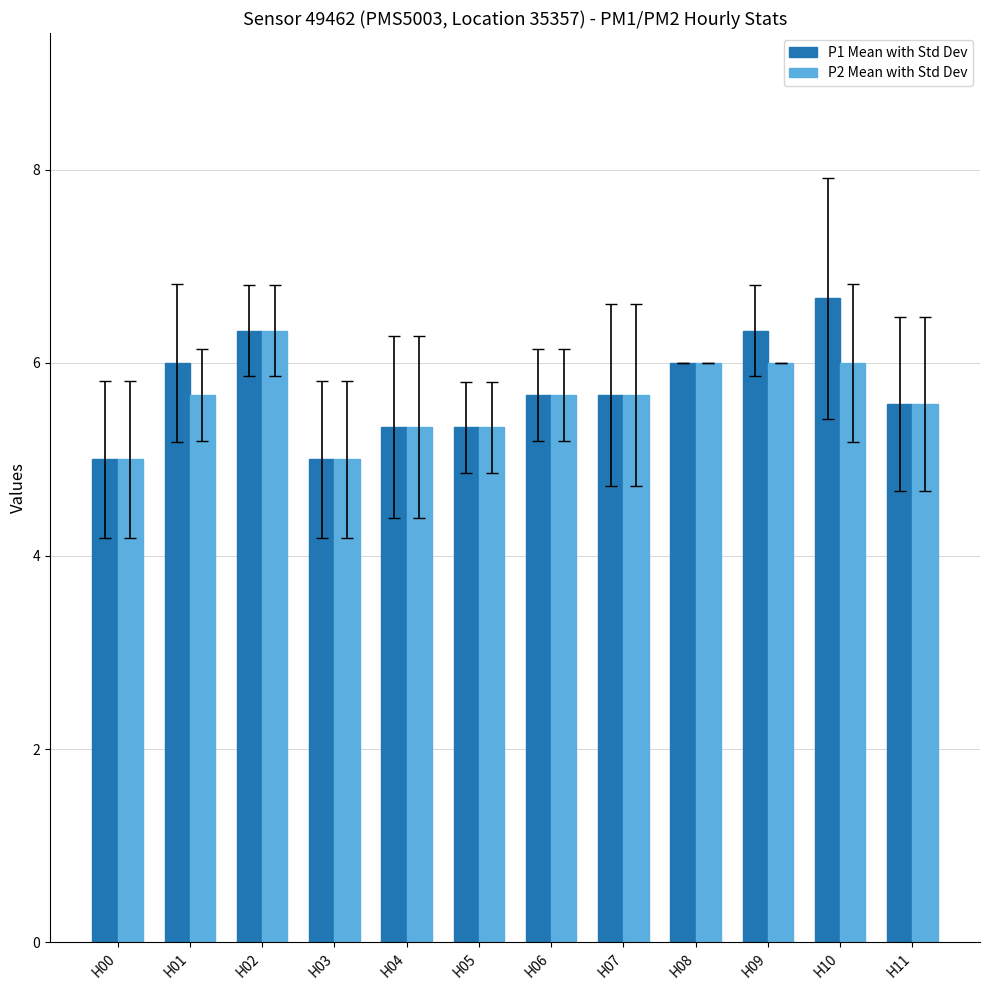

At which category does the chart reach its peak across all series?

H10